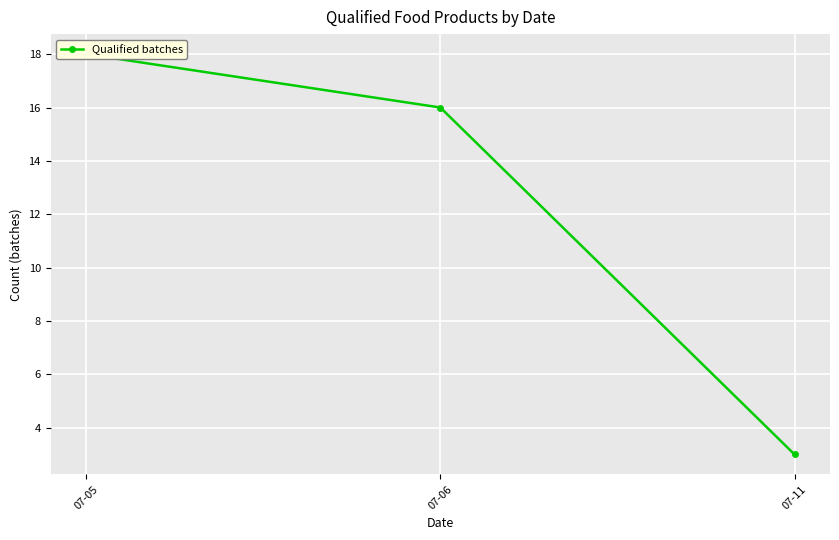

True or false: the data shows 3 at 07-11.

True